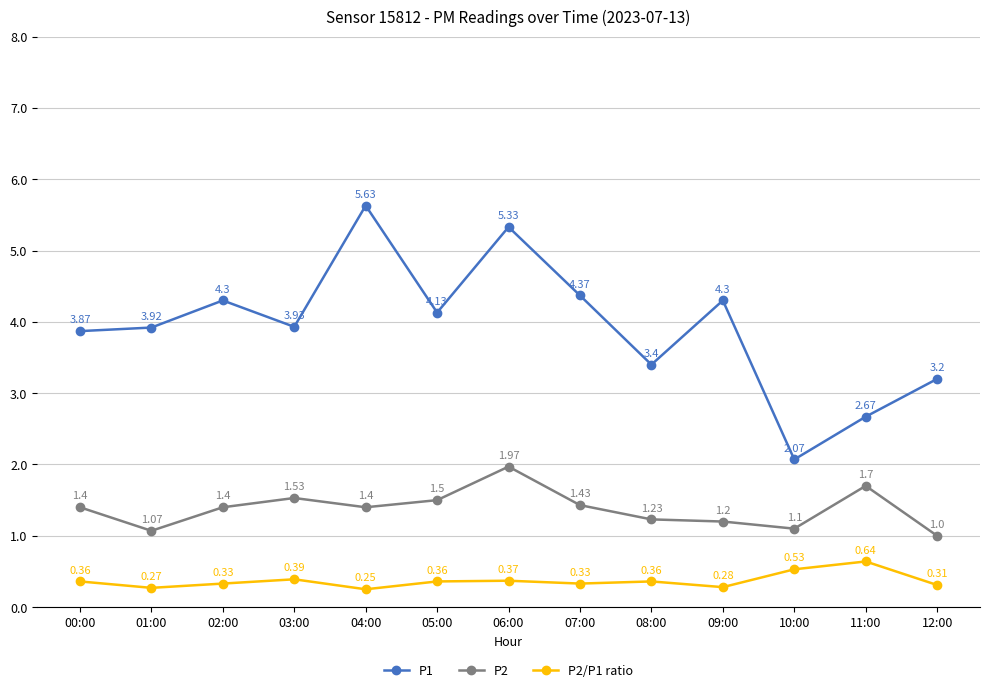

What is the sum of all P2 values?

17.9